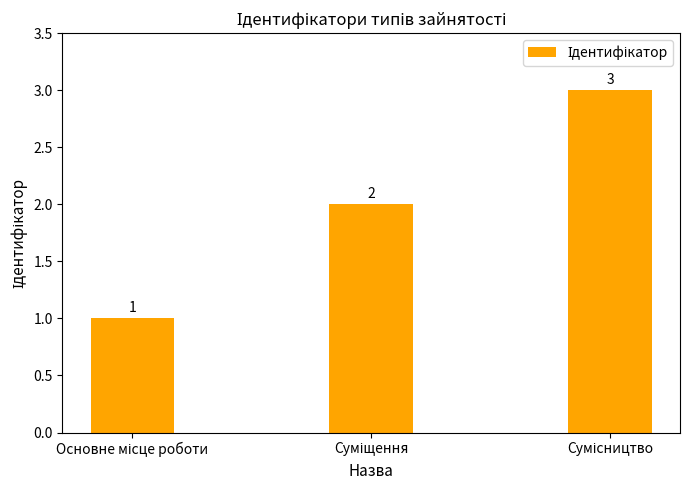

What is the sum of all values?

6